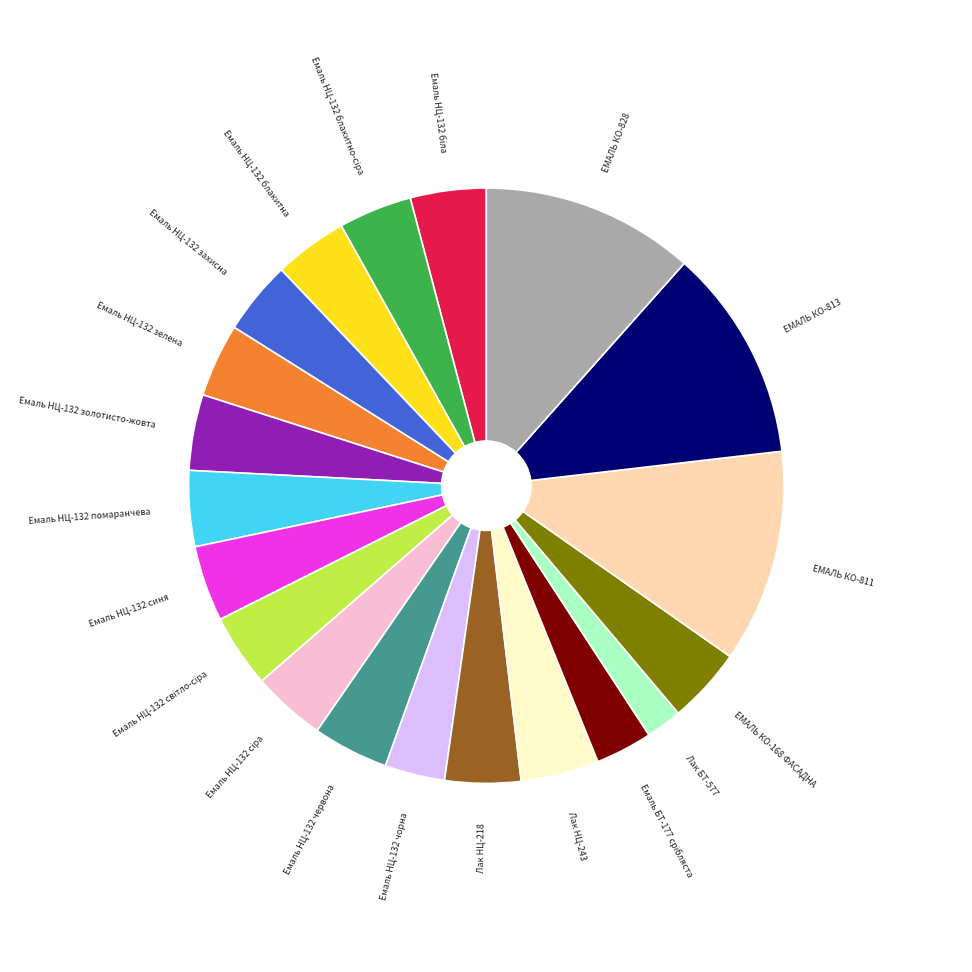

Does any single category account for the majority?

No